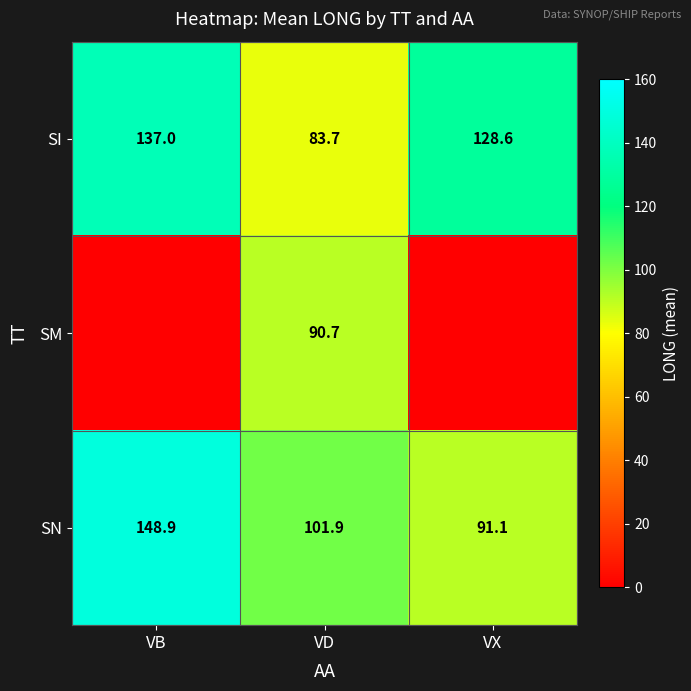

What is the difference between the second highest and minimum values in the SN series?

10.8